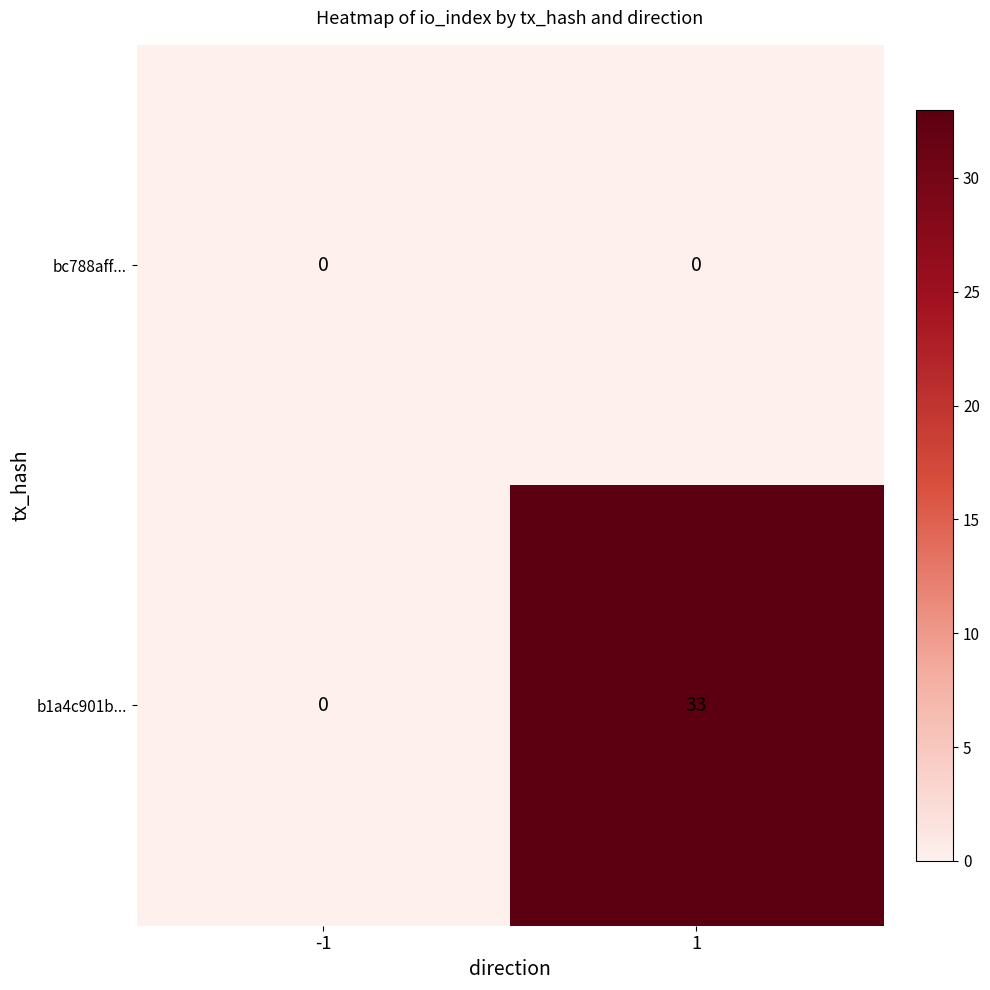

The value of b1a4c901b... at 1 is 14. True or false?

False